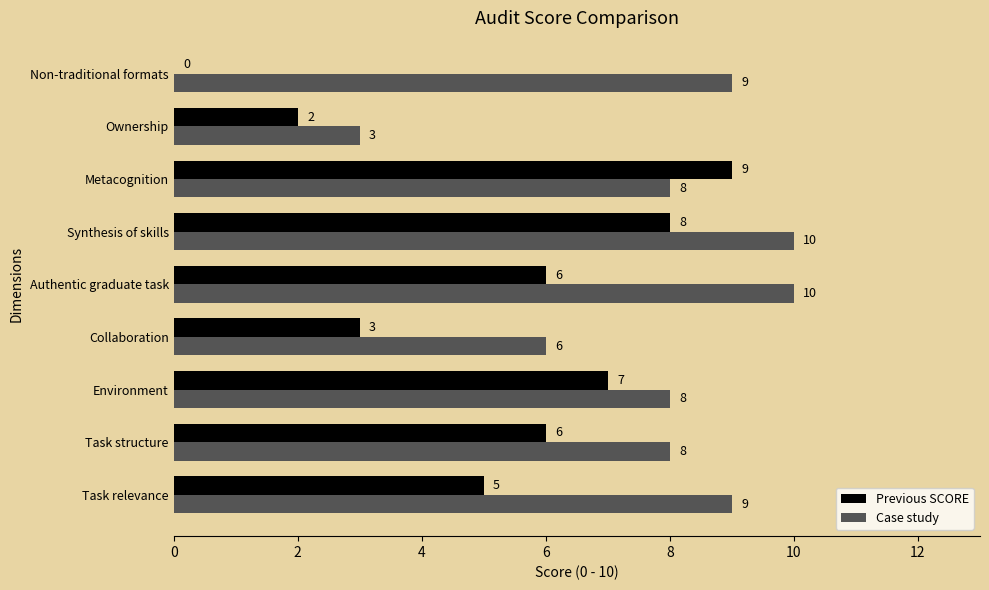

What is the total value across all series at Authentic graduate task?

16